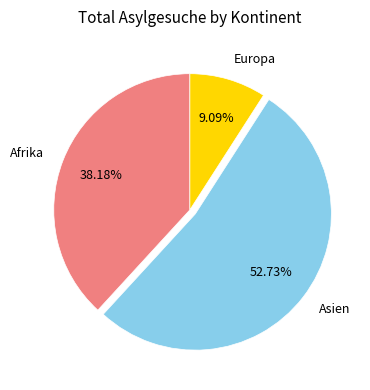

How many slices are in this pie chart?

3